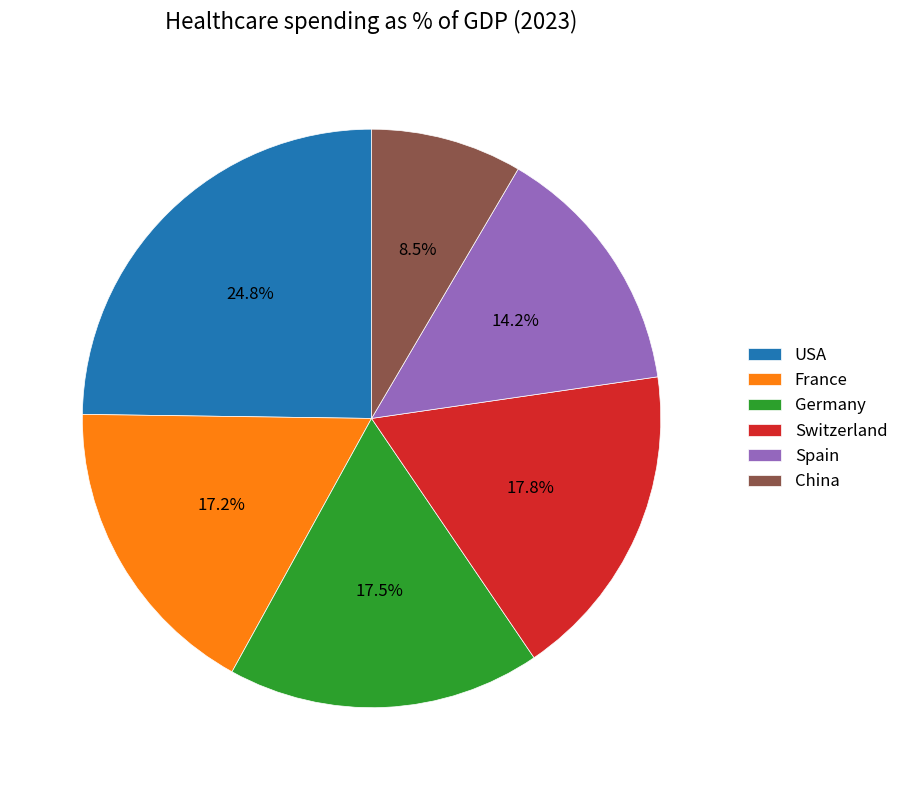

Between USA and Germany, which is larger?

USA